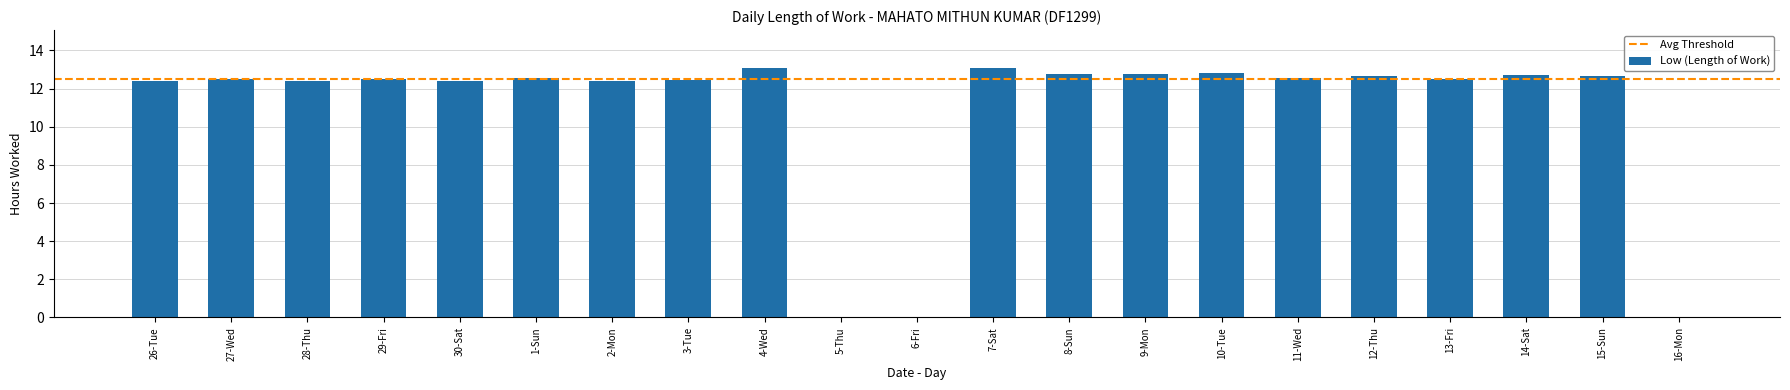

Is it true that the value at 8-Sun is 12.8?

True